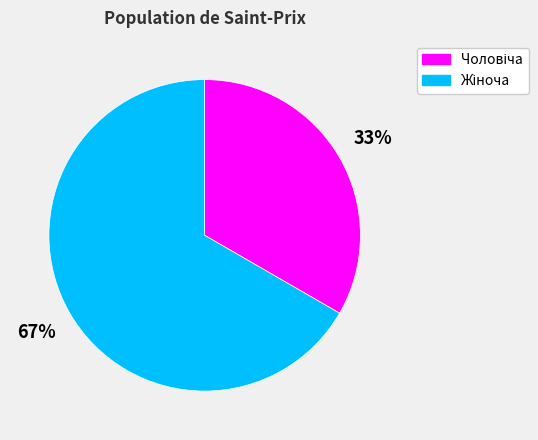

To the nearest percent, what is the average slice percentage?

50%